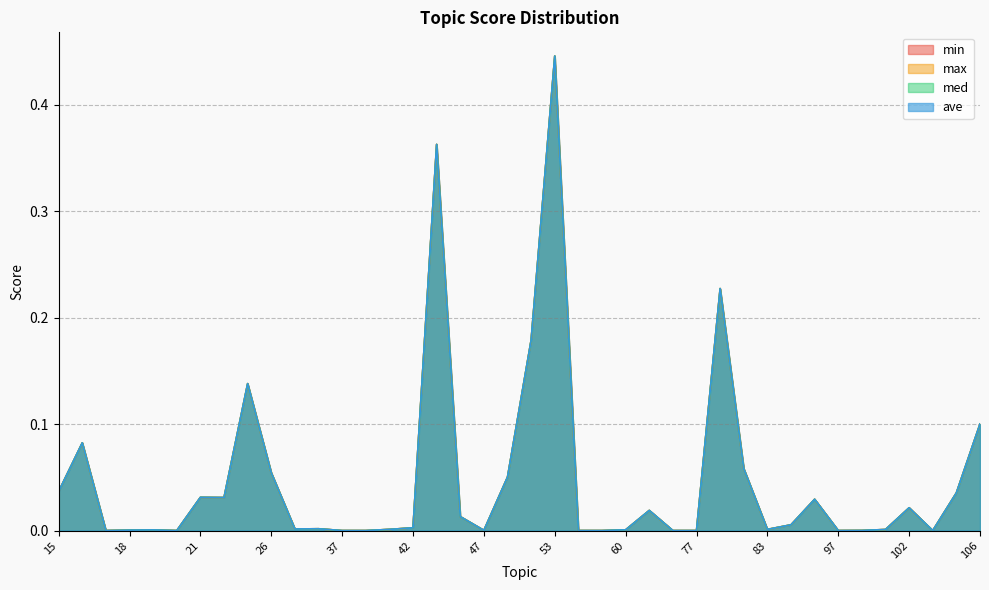

Reading left to right, list all the values displayed in this chart.

min: 15=0.0	16=0.1	17=0.0	18=0.0	19=0.0	20=0.0	21=0.0	23=0.0	24=0.1	26=0.1	27=0.0	36=0.0	37=0.0	39=0.0	41=0.0	42=0.0	44=0.4	46=0.0	47=0.0	48=0.1	50=0.2	53=0.4	58=0.0	59=0.0	60=0.0	65=0.0	74=0.0	77=0.0	79=0.2	80=0.1	83=0.0	95=0.0	96=0.0	97=0.0	99=0.0	100=0.0	102=0.0	103=0.0	105=0.0	106=0.1
max: 15=0.0	16=0.1	17=0.0	18=0.0	19=0.0	20=0.0	21=0.0	23=0.0	24=0.1	26=0.1	27=0.0	36=0.0	37=0.0	39=0.0	41=0.0	42=0.0	44=0.4	46=0.0	47=0.0	48=0.1	50=0.2	53=0.4	58=0.0	59=0.0	60=0.0	65=0.0	74=0.0	77=0.0	79=0.2	80=0.1	83=0.0	95=0.0	96=0.0	97=0.0	99=0.0	100=0.0	102=0.0	103=0.0	105=0.0	106=0.1
med: 15=0.0	16=0.1	17=0.0	18=0.0	19=0.0	20=0.0	21=0.0	23=0.0	24=0.1	26=0.1	27=0.0	36=0.0	37=0.0	39=0.0	41=0.0	42=0.0	44=0.4	46=0.0	47=0.0	48=0.1	50=0.2	53=0.4	58=0.0	59=0.0	60=0.0	65=0.0	74=0.0	77=0.0	79=0.2	80=0.1	83=0.0	95=0.0	96=0.0	97=0.0	99=0.0	100=0.0	102=0.0	103=0.0	105=0.0	106=0.1
ave: 15=0.0	16=0.1	17=0.0	18=0.0	19=0.0	20=0.0	21=0.0	23=0.0	24=0.1	26=0.1	27=0.0	36=0.0	37=0.0	39=0.0	41=0.0	42=0.0	44=0.4	46=0.0	47=0.0	48=0.1	50=0.2	53=0.4	58=0.0	59=0.0	60=0.0	65=0.0	74=0.0	77=0.0	79=0.2	80=0.1	83=0.0	95=0.0	96=0.0	97=0.0	99=0.0	100=0.0	102=0.0	103=0.0	105=0.0	106=0.1